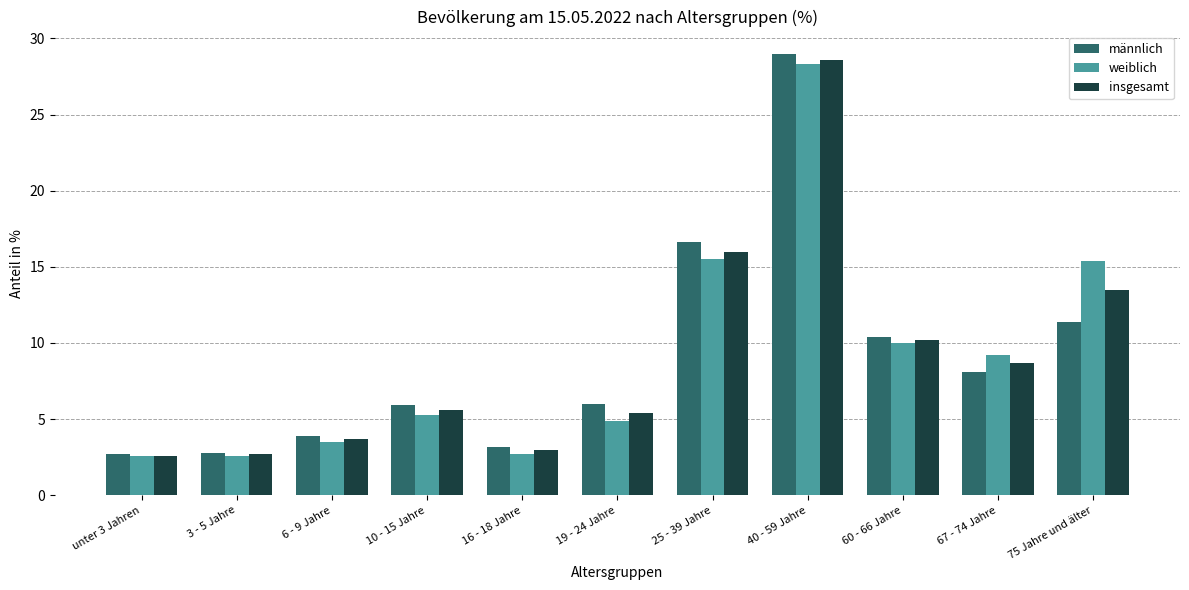

At which category is the sum across all series the highest?

40 - 59 Jahre